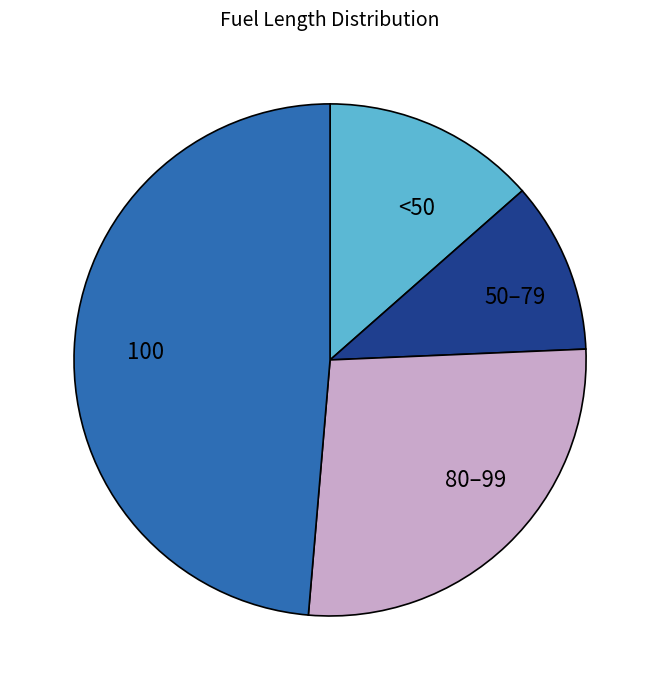

Which slice is the smallest?

50–79